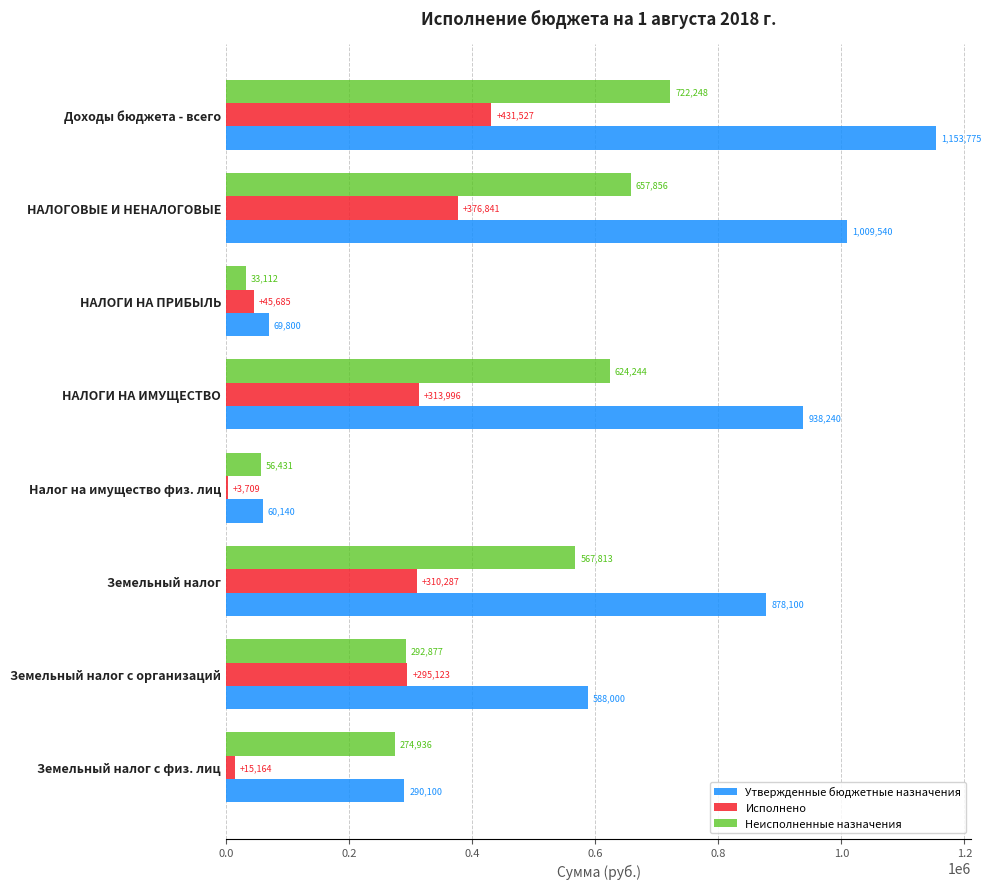

Is the value of Исполнено at Земельный налог с физ. лиц greater than the value of Утвержденные бюджетные назначения at Налог на имущество физ. лиц?

No